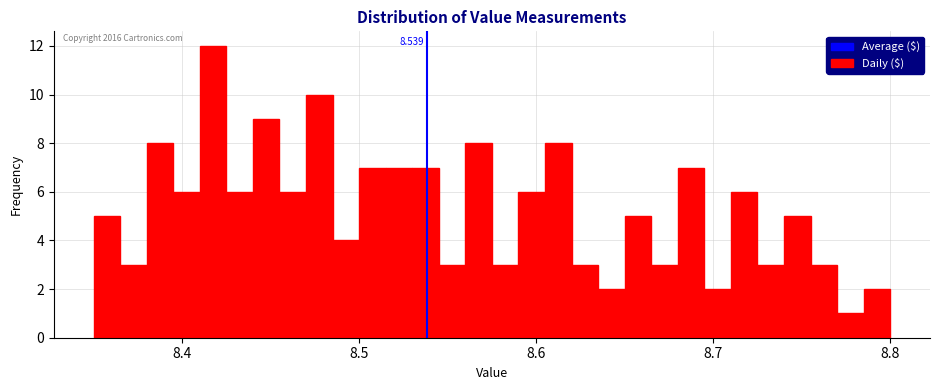

Read against the x-axis, roughly where is the centre of the tallest bar?

8.42